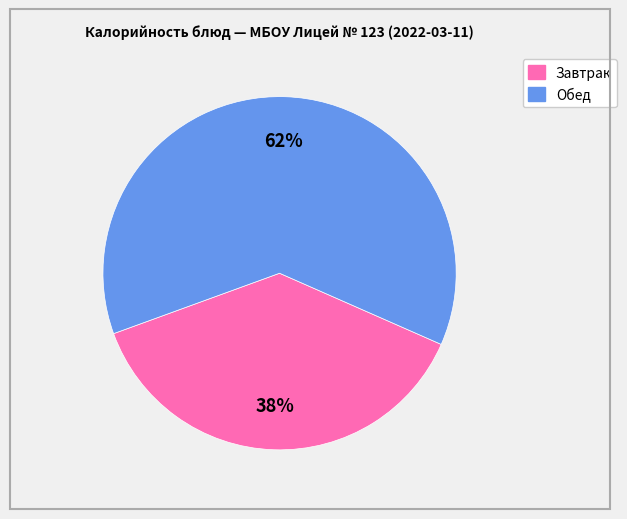

To the nearest percent, what is the average slice percentage?

50%